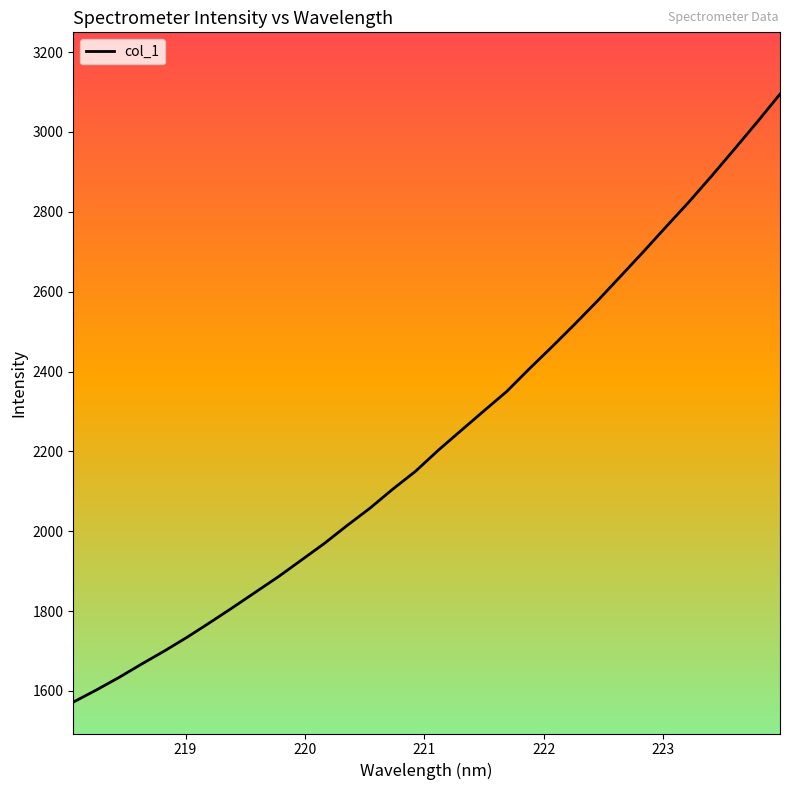

True or false: the data has more than 1 interior local peaks.

False